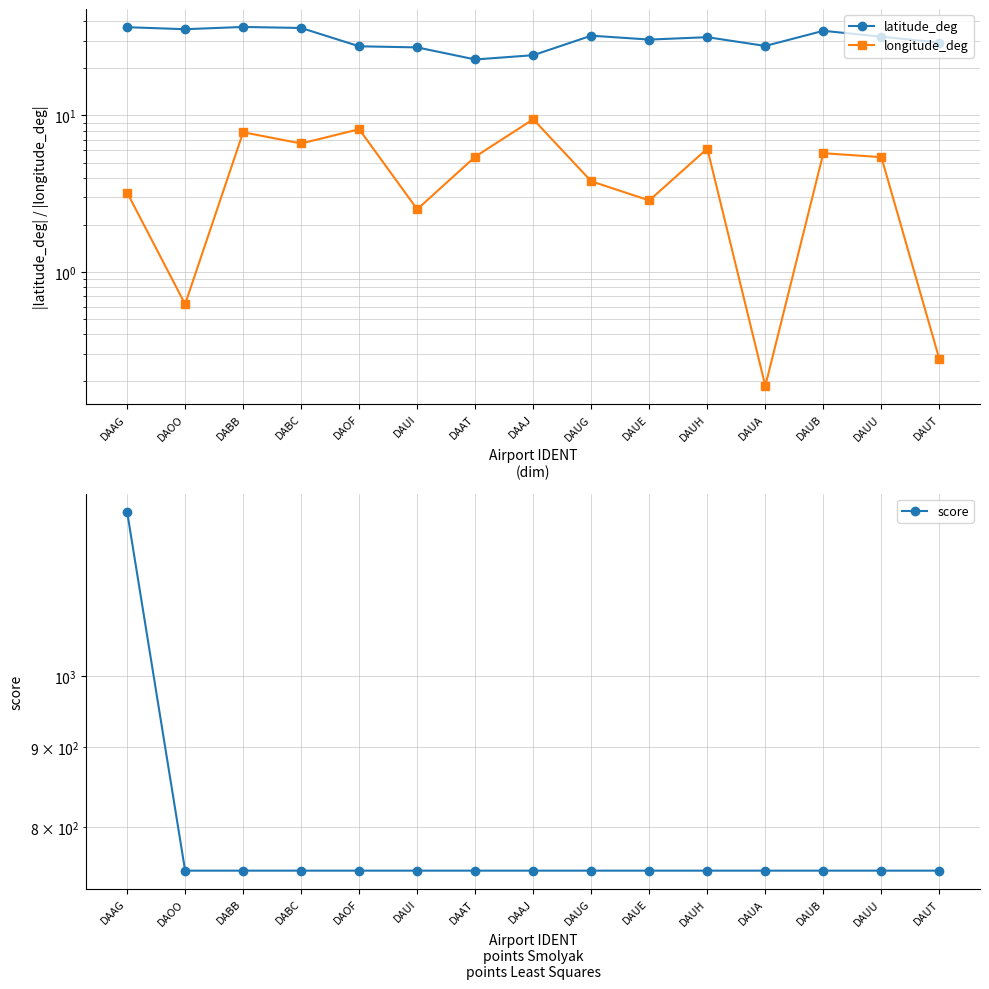

What is the label of the 4th point from the right?

DAUA